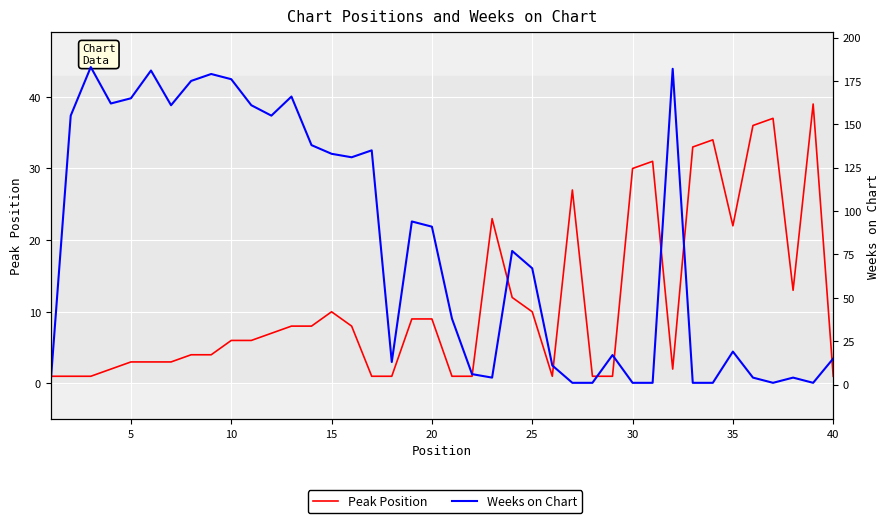

At which label is Weeks on Chart closest to 92?

20